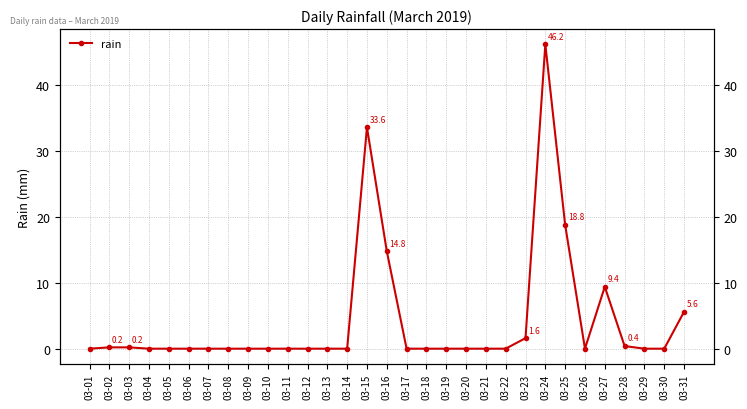

The chart shows a value of 20.1 at 03-07. True or false?

False